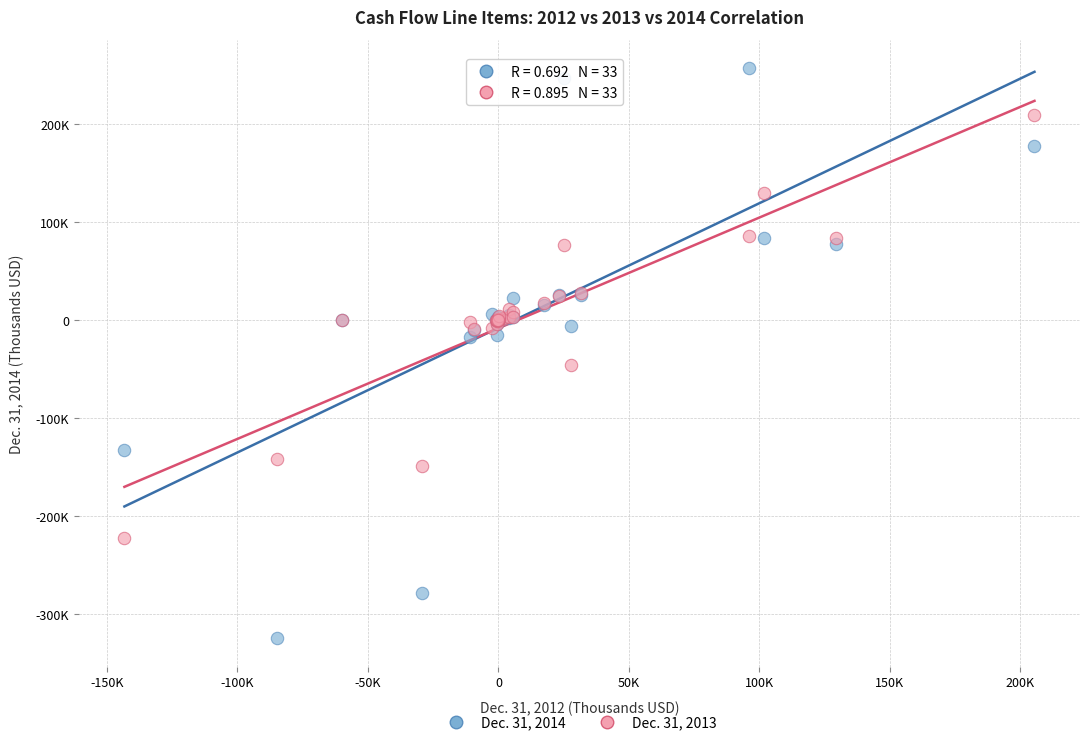

Which series contains the lowest Y value?

Dec. 31, 2014